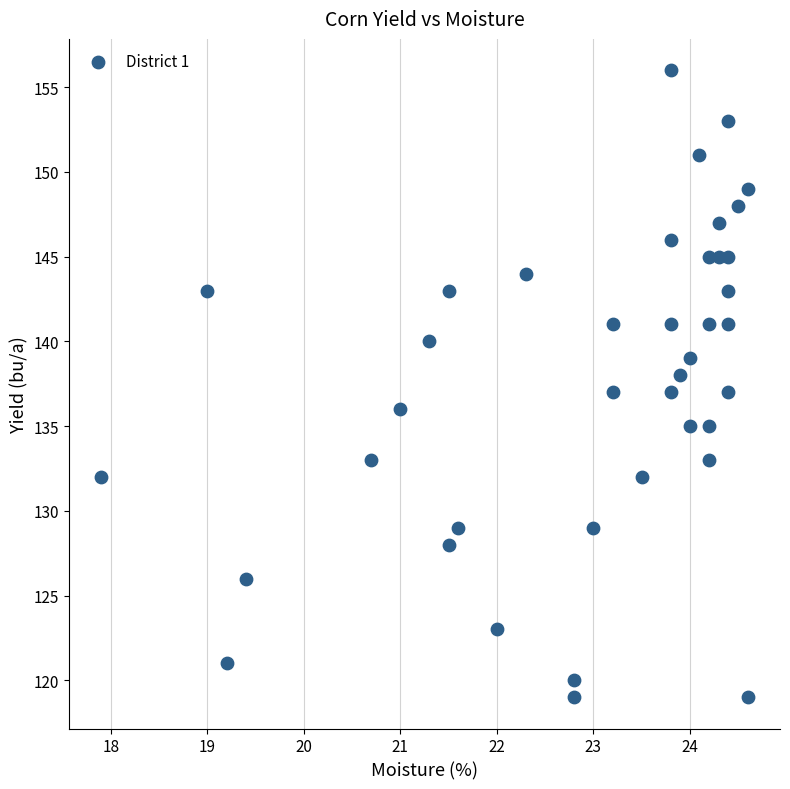

What is the range of Y values (max minus min)?

37